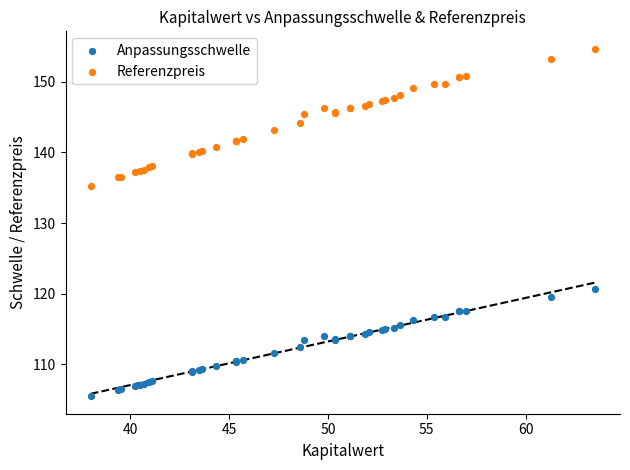

Which series reaches the maximum Y coordinate?

Referenzpreis